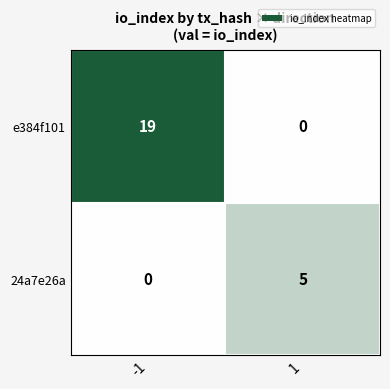

Reading right to left, extract all data points from this chart.

e384f101: 1=0	-1=19
24a7e26a: 1=5	-1=0